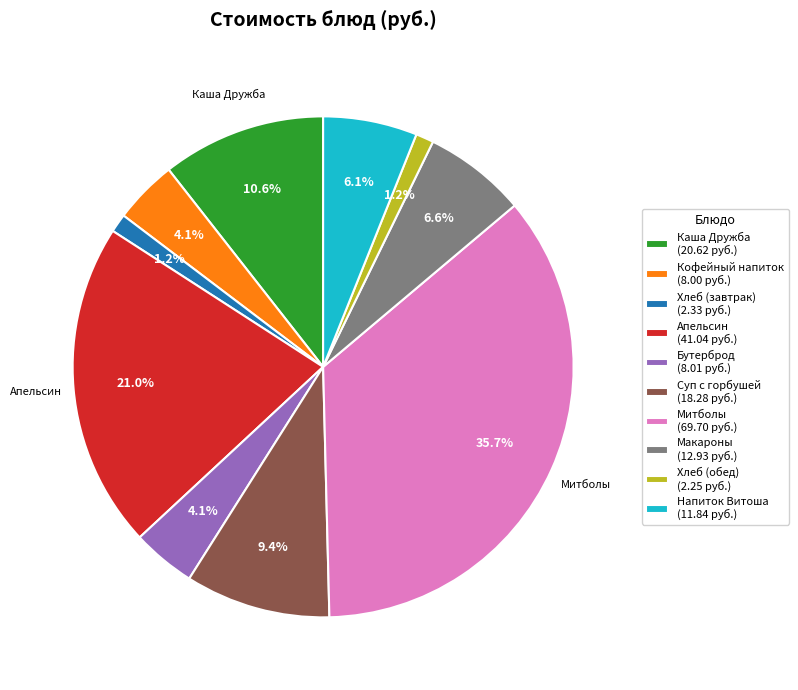

Does any single category account for the majority?

No